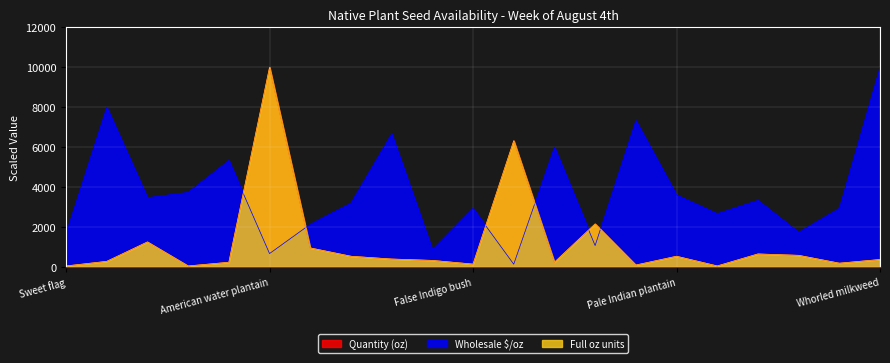

What is the minimum value for Quantity (oz)?

46.3